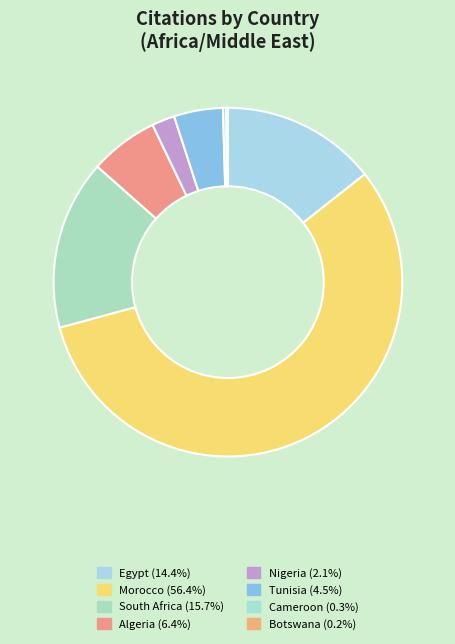

How many slices are in this pie chart?

8